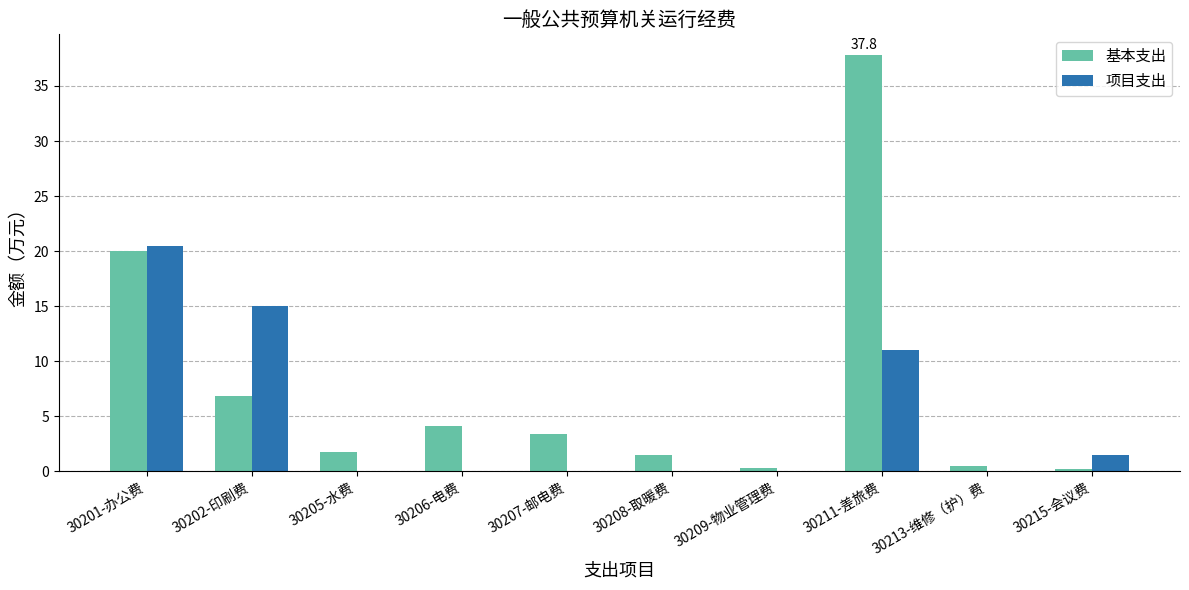

True or false: 项目支出 has a value of 20.5 at 30201-办公费.

True